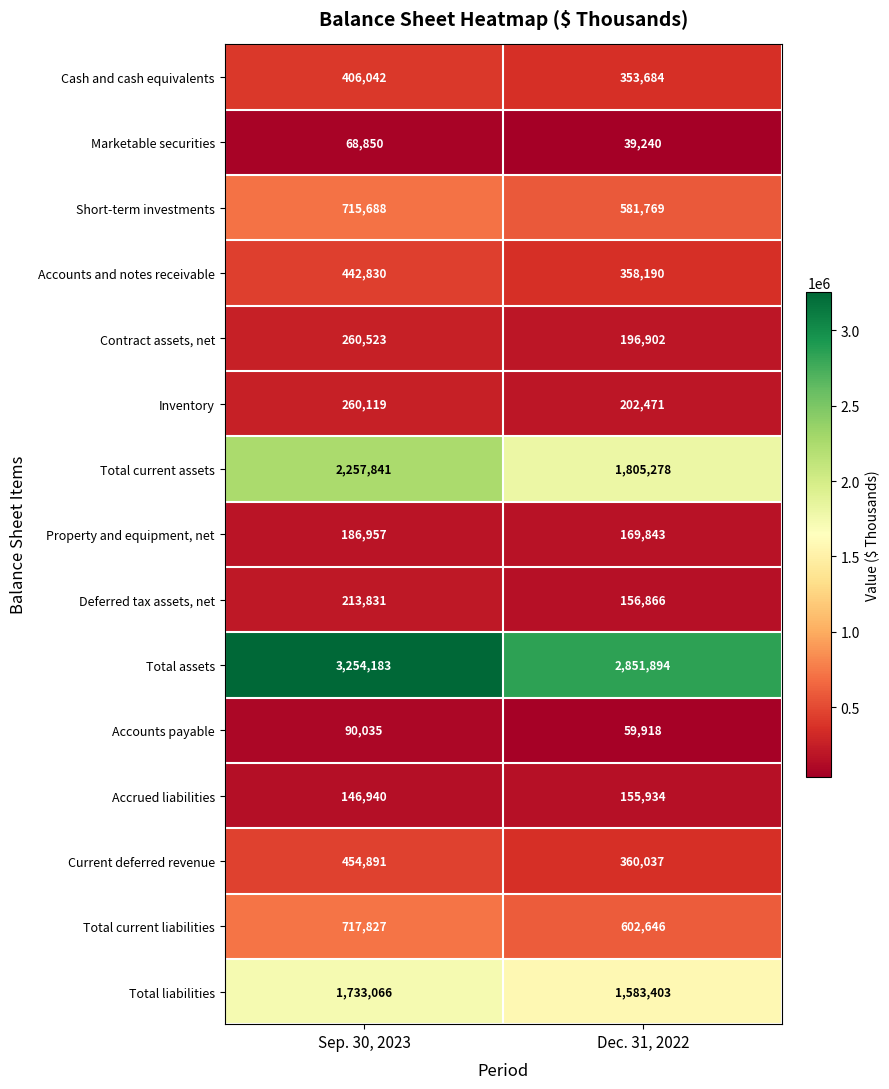

Is the value of Cash and cash equivalents at Dec. 31, 2022 greater than the value of Total current assets at Dec. 31, 2022?

No